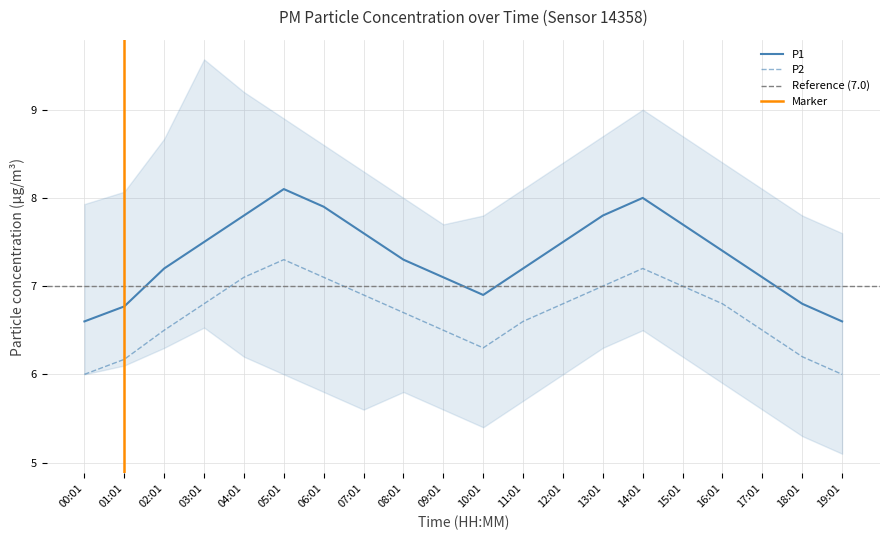

Where is P1 nearest to the value 7?

09:01